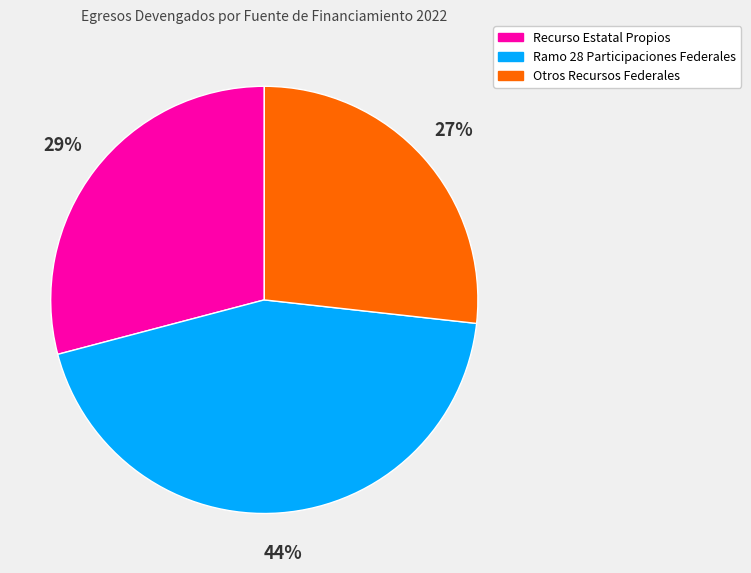

Combined, do Recurso Estatal Propios and Otros Recursos Federales account for over 50%?

Yes